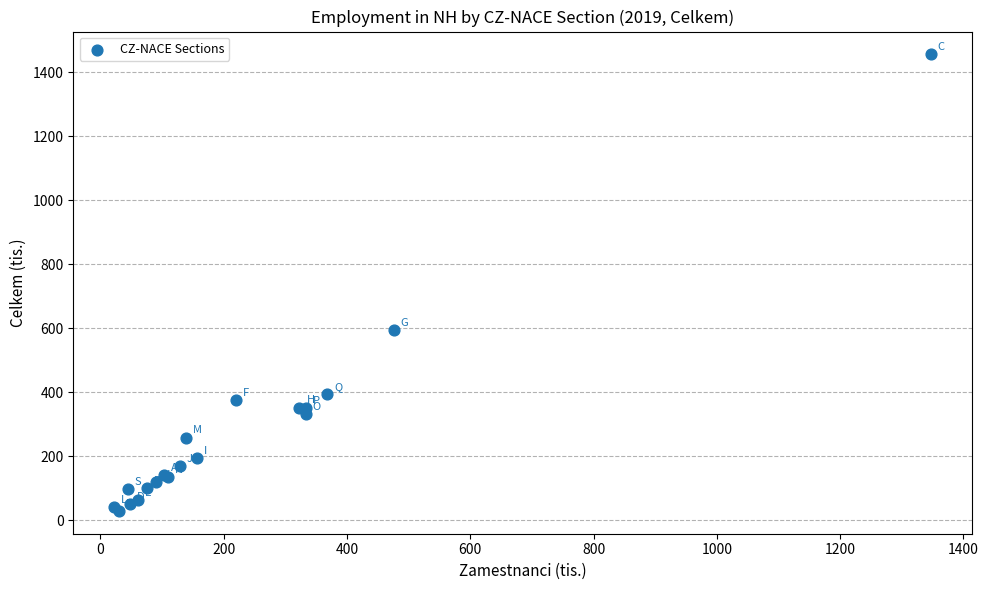

What Y value in the scatter plot is closest to 742?

595.8